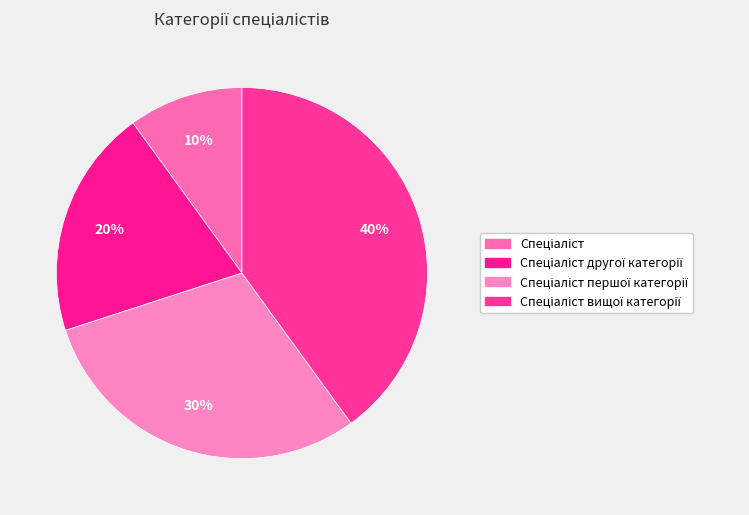

What is the largest slice in the pie chart?

Спеціаліст вищої категорії